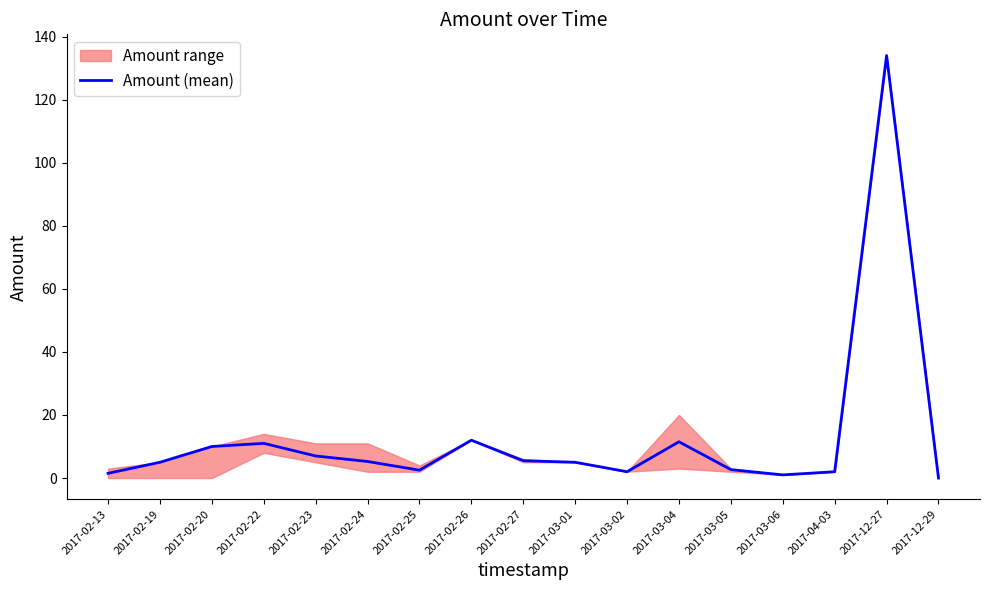

Is this an area chart (filled region under the line)?

No